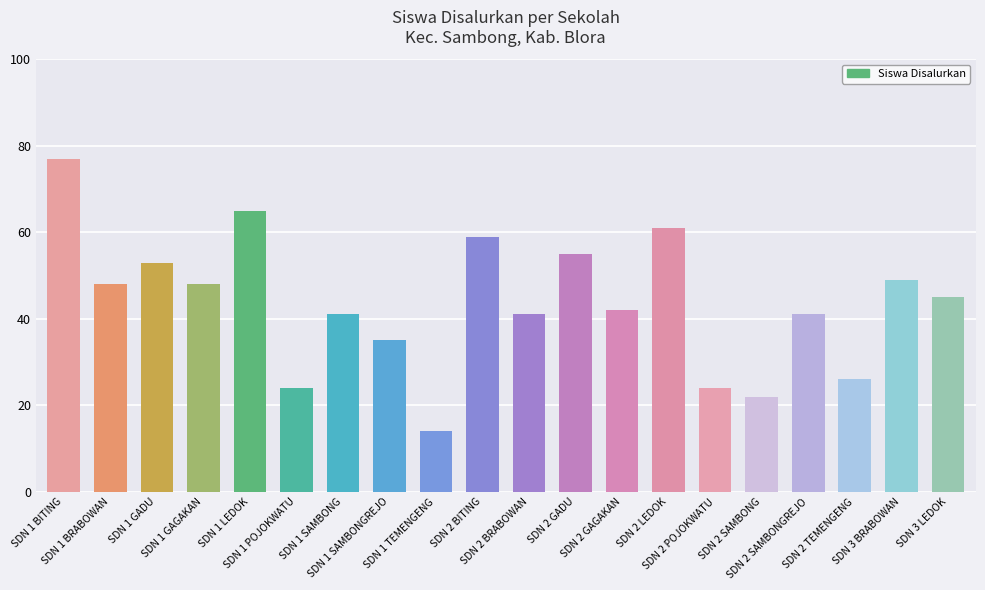

What is the label of the 20th bar from the left?

SDN 3 LEDOK